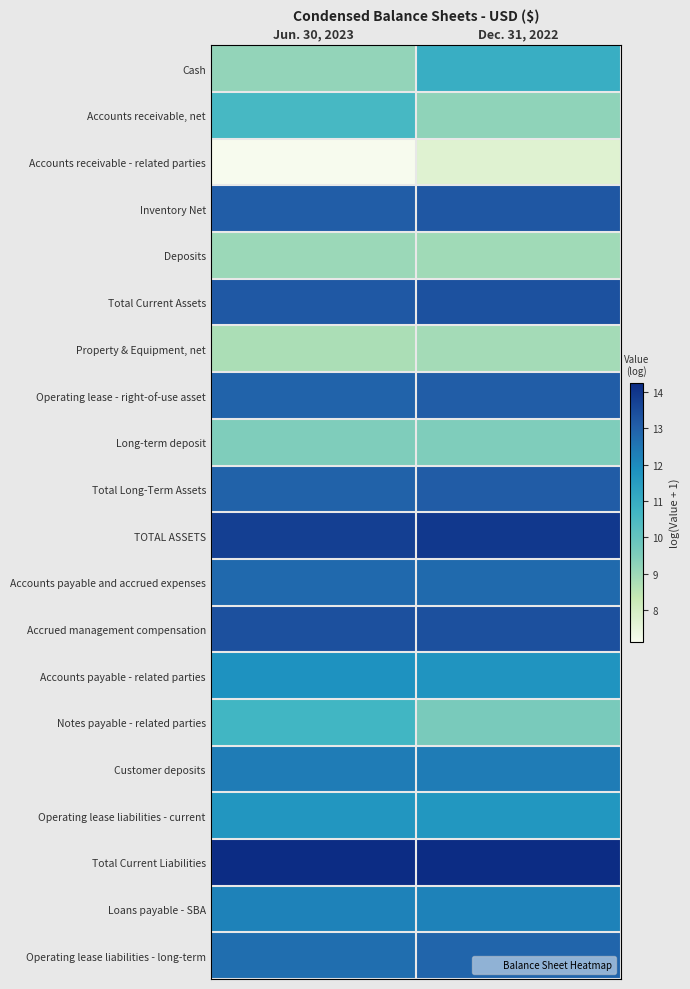

Reading left to right, list all the values displayed in this chart.

Cash: Jun. 30, 2023=9.2	Dec. 31, 2022=10.9
Accounts receivable, net: Jun. 30, 2023=10.6	Dec. 31, 2022=9.2
Accounts receivable - related parties: Jun. 30, 2023=7.1	Dec. 31, 2022=7.7
Inventory Net: Jun. 30, 2023=13.1	Dec. 31, 2022=13.2
Deposits: Jun. 30, 2023=9.0	Dec. 31, 2022=8.9
Total Current Assets: Jun. 30, 2023=13.2	Dec. 31, 2022=13.3
Property & Equipment, net: Jun. 30, 2023=8.8	Dec. 31, 2022=8.9
Operating lease - right-of-use asset: Jun. 30, 2023=12.9	Dec. 31, 2022=13.1
Long-term deposit: Jun. 30, 2023=9.5	Dec. 31, 2022=9.5
Total Long-Term Assets: Jun. 30, 2023=13.0	Dec. 31, 2022=13.1
TOTAL ASSETS: Jun. 30, 2023=13.8	Dec. 31, 2022=13.9
Accounts payable and accrued expenses: Jun. 30, 2023=12.8	Dec. 31, 2022=12.8
Accrued management compensation: Jun. 30, 2023=13.4	Dec. 31, 2022=13.4
Accounts payable - related parties: Jun. 30, 2023=11.8	Dec. 31, 2022=11.8
Notes payable - related parties: Jun. 30, 2023=10.7	Dec. 31, 2022=9.6
Customer deposits: Jun. 30, 2023=12.3	Dec. 31, 2022=12.4
Operating lease liabilities - current: Jun. 30, 2023=11.7	Dec. 31, 2022=11.7
Total Current Liabilities: Jun. 30, 2023=14.3	Dec. 31, 2022=14.2
Loans payable - SBA: Jun. 30, 2023=12.2	Dec. 31, 2022=12.2
Operating lease liabilities - long-term: Jun. 30, 2023=12.7	Dec. 31, 2022=12.9